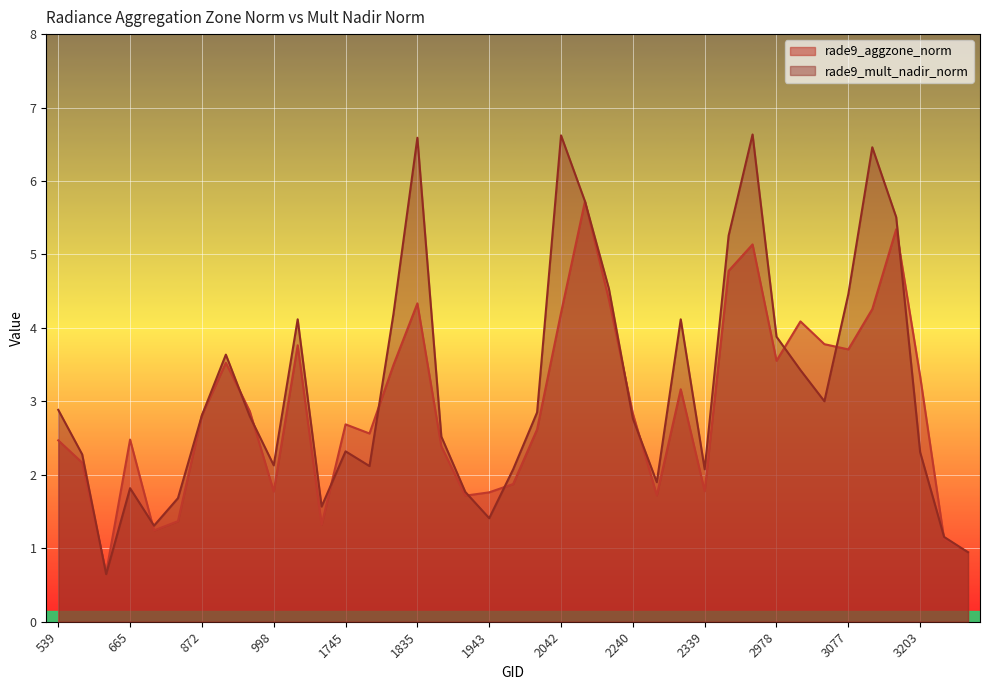

Which category has the highest value in the rade9_mult_nadir_norm series?

2951